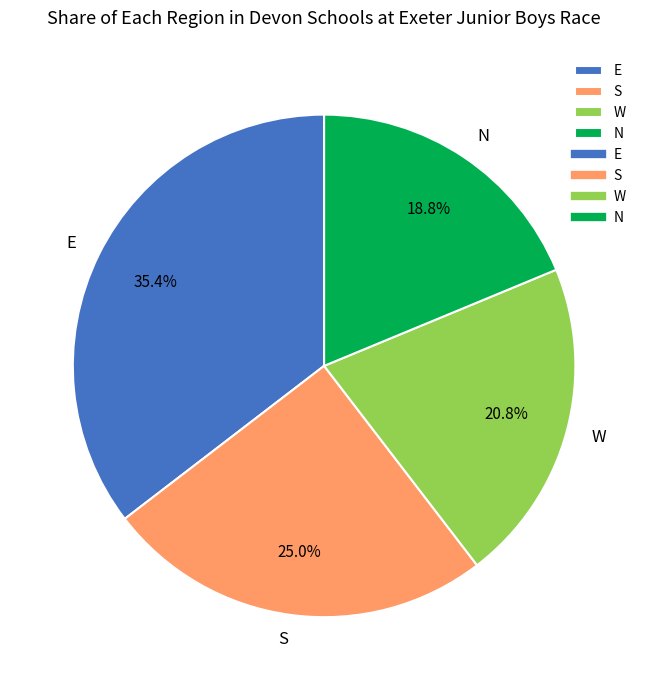

To the nearest percent, what is the difference between the largest and smallest slice percentages?

17%